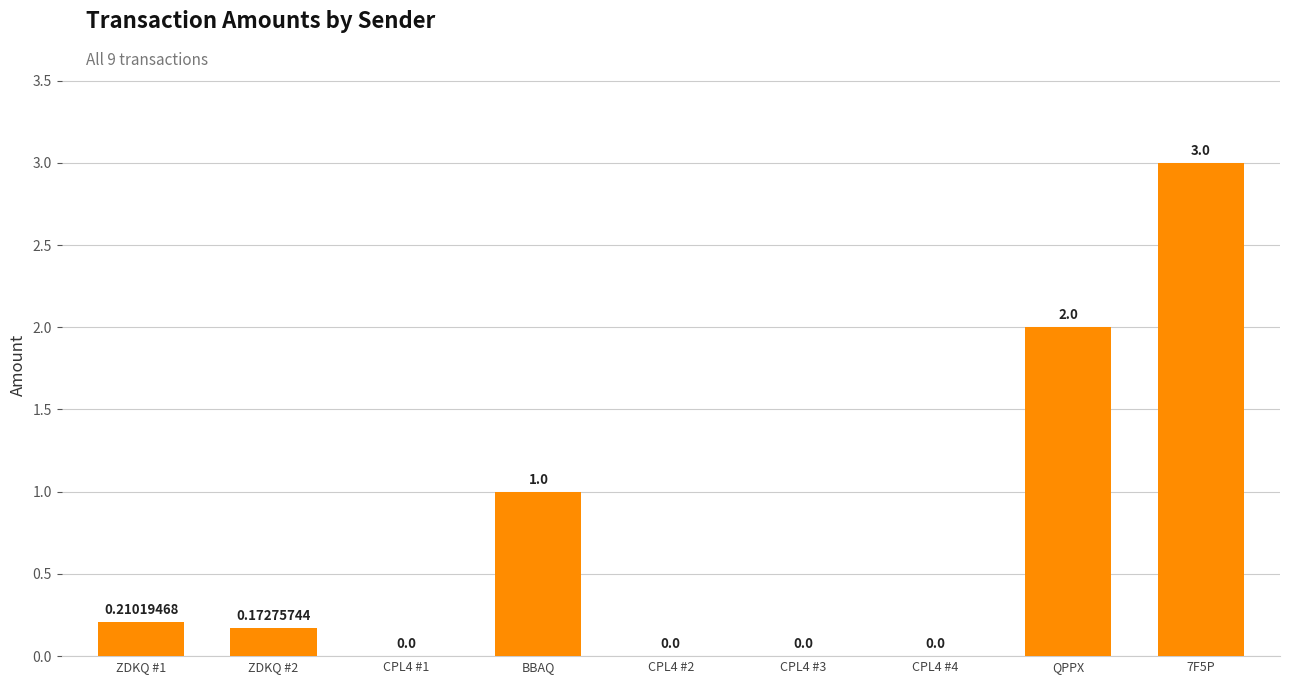

Where is the data nearest to the value 1?

BBAQ